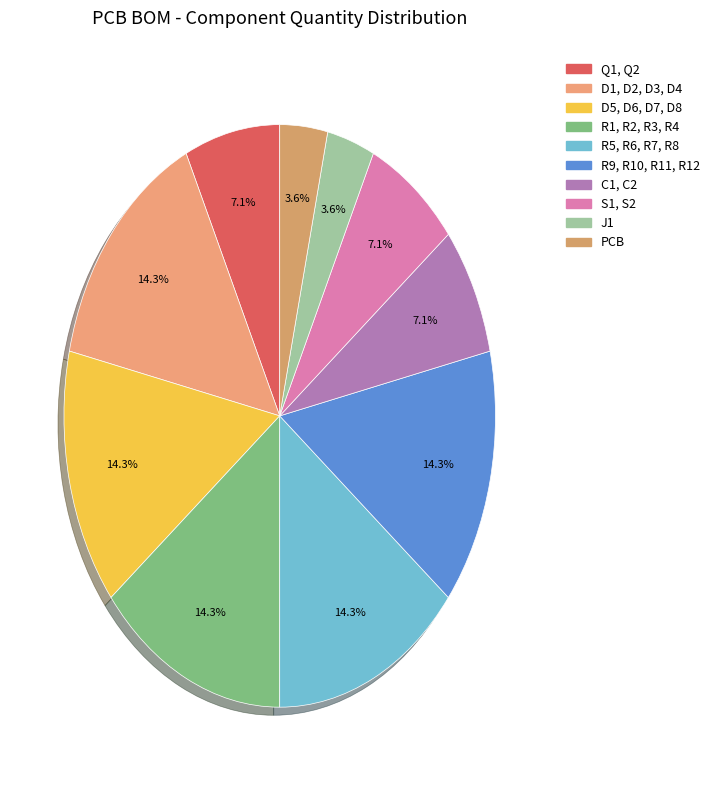

Which has a higher value, D1, D2, D3, D4 or Q1, Q2?

D1, D2, D3, D4